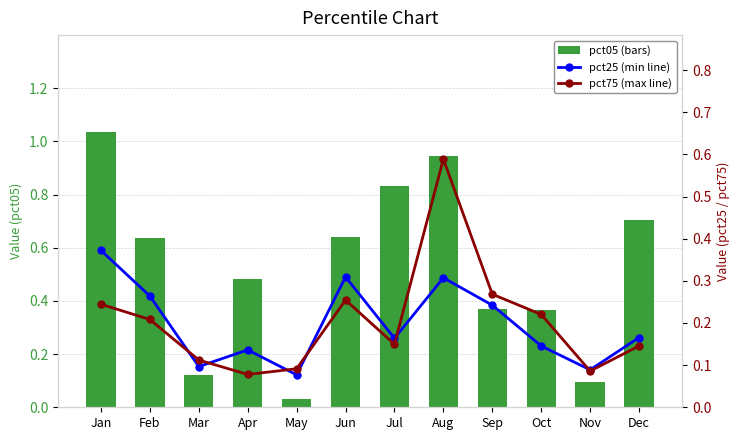

List the series in order of their peak value, highest first.

pct05 (bars), pct75 (max line), pct25 (min line)